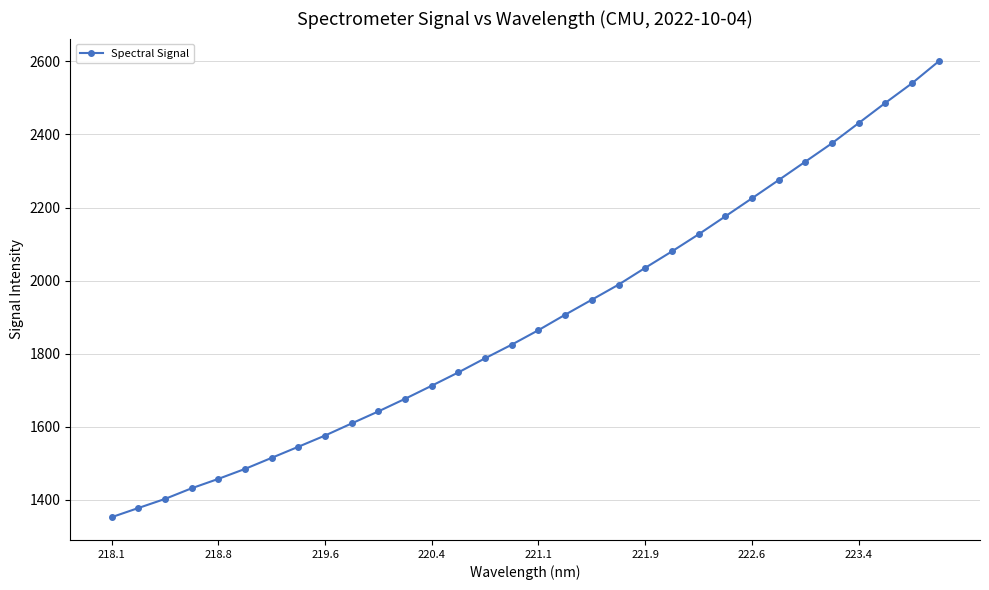

What is the difference between the maximum and minimum values?

1247.6